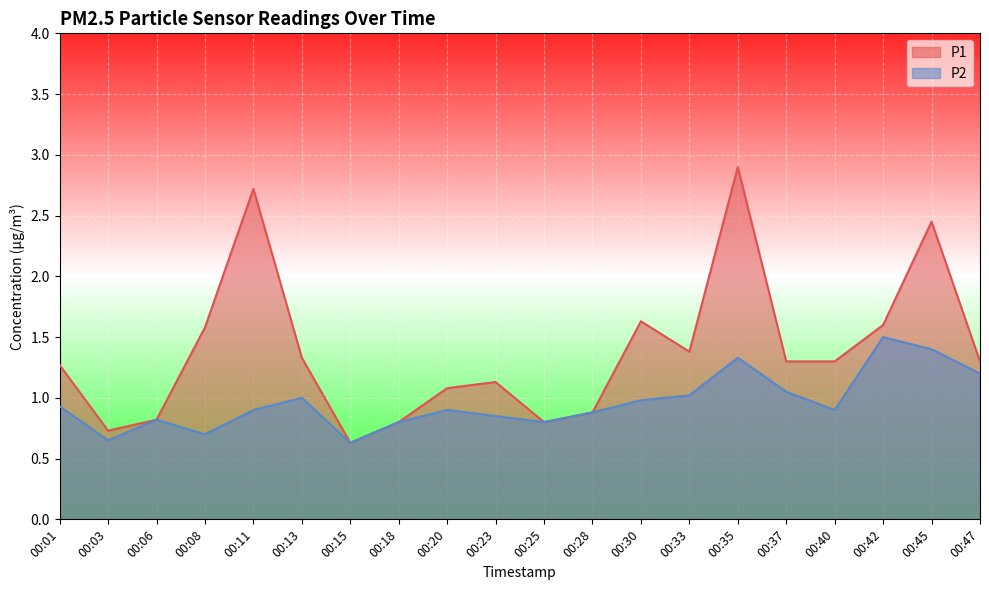

What is the value of the P2 point at the 19th from the left?

1.4